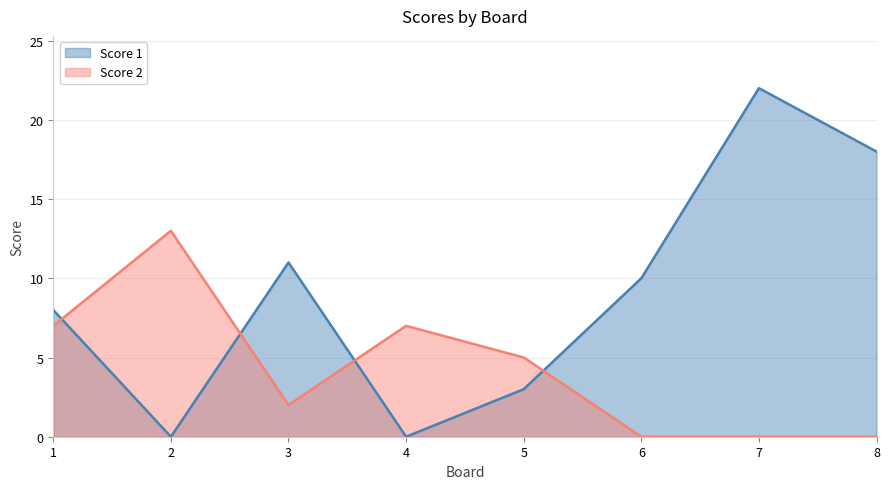

What is the total value across all series at 2?

13